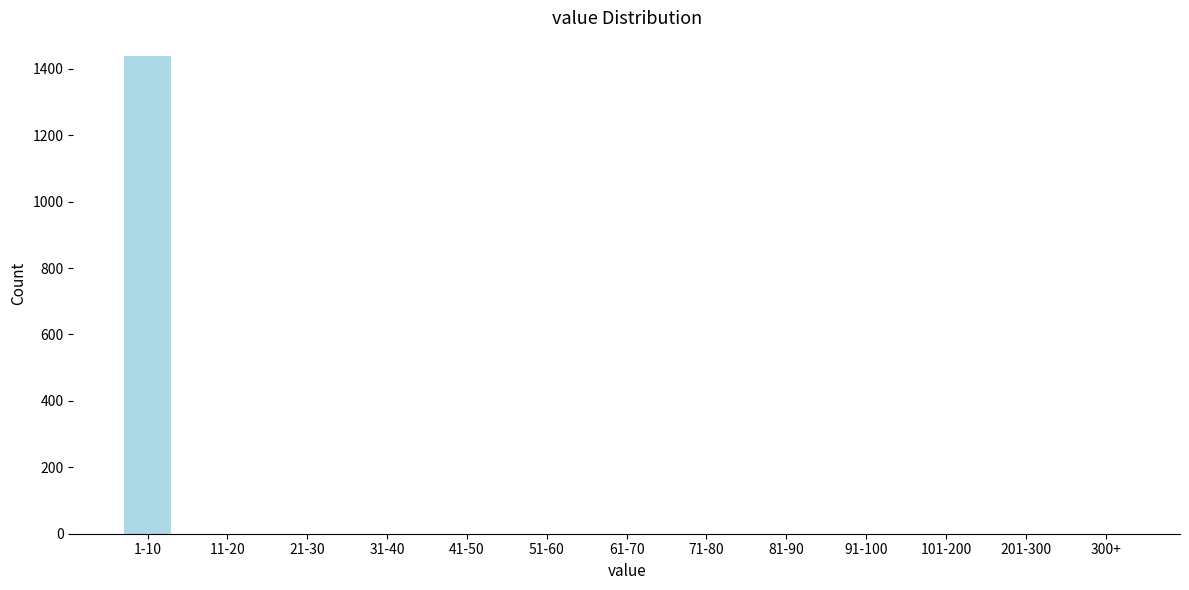

Reading right to left, list all the values displayed in this chart.

300+=0	201-300=0	101-200=0	91-100=0	81-90=0	71-80=0	61-70=0	51-60=0	41-50=0	31-40=0	21-30=0	11-20=0	1-10=1438